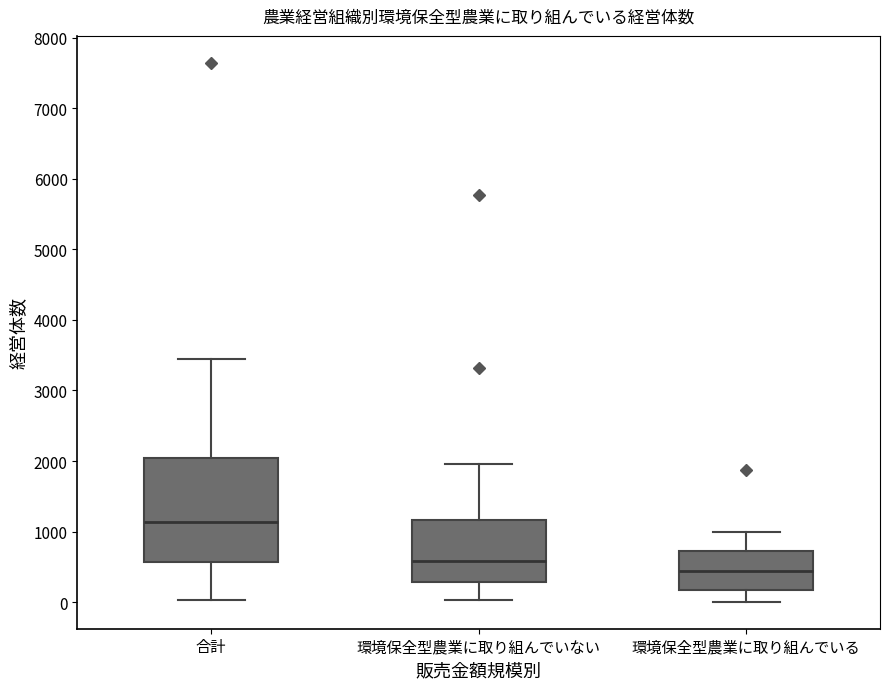

Comparing the boxes themselves (not the whiskers), which one is the tallest?

合計